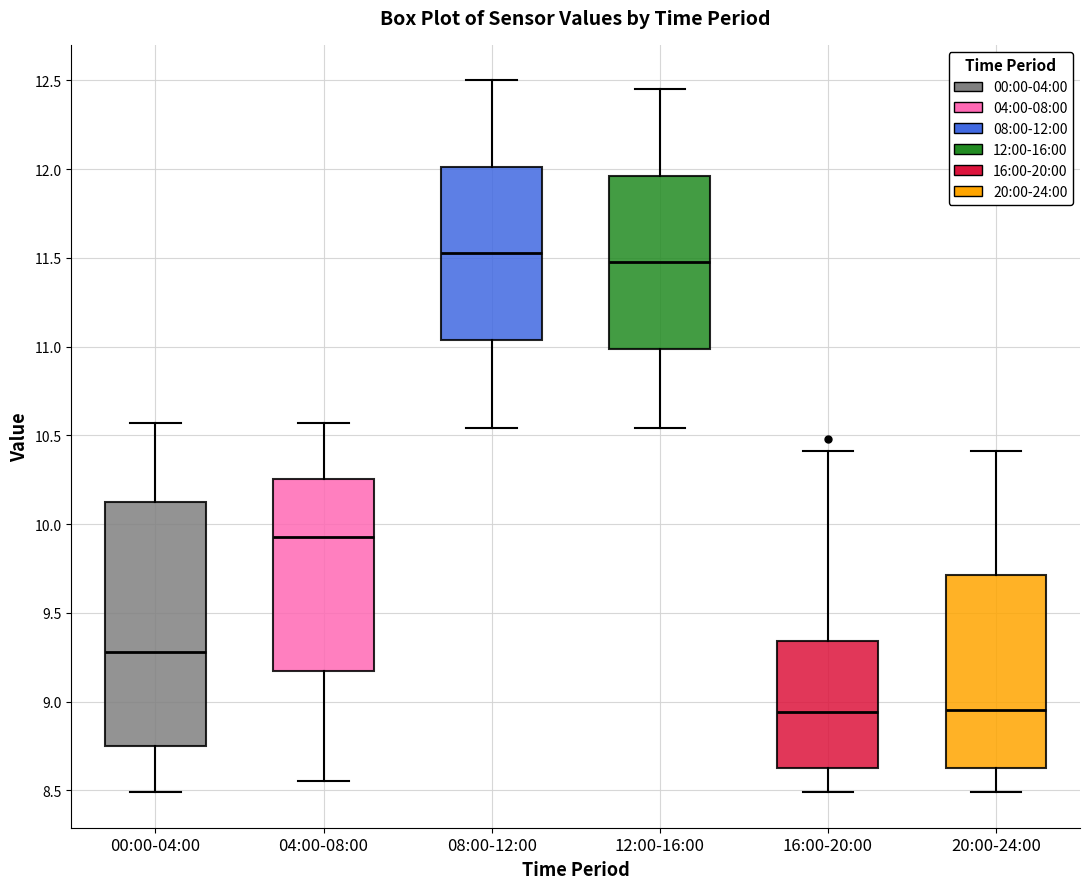

Where does the lower whisker of the box for 16:00-20:00 end on the y-axis? The values are not printed on the chart, so give them approximately, as read against the axis.

8.50